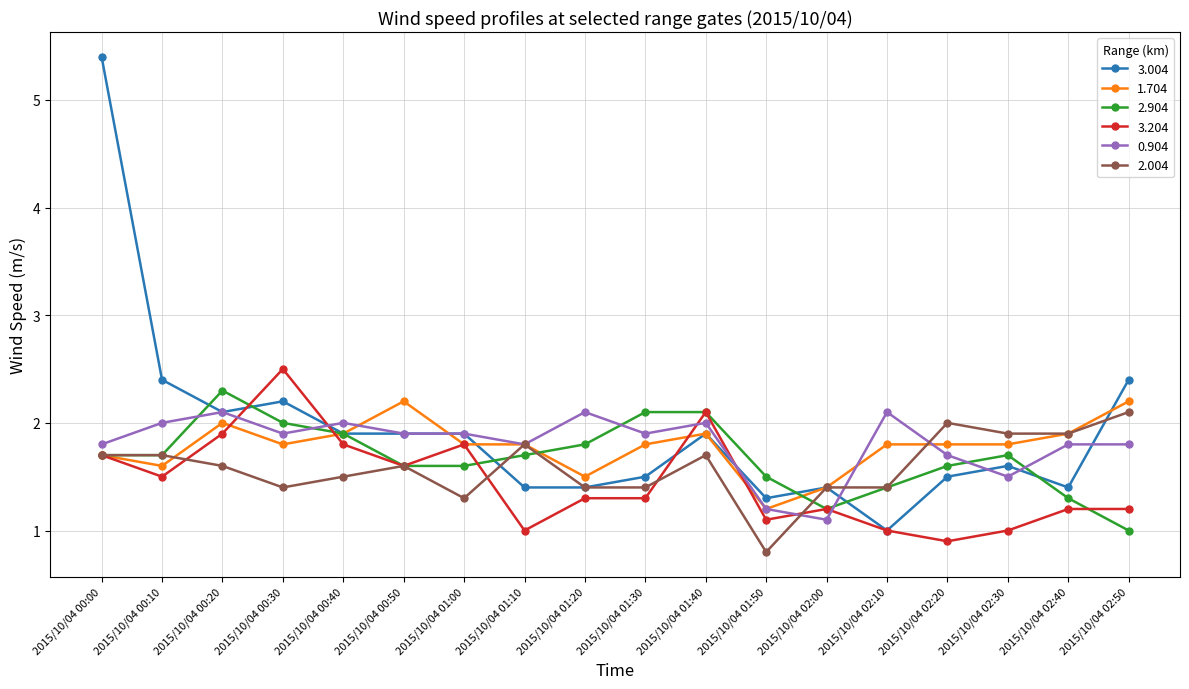

True or false: 0.904 and 3.204 cross at least once.

True